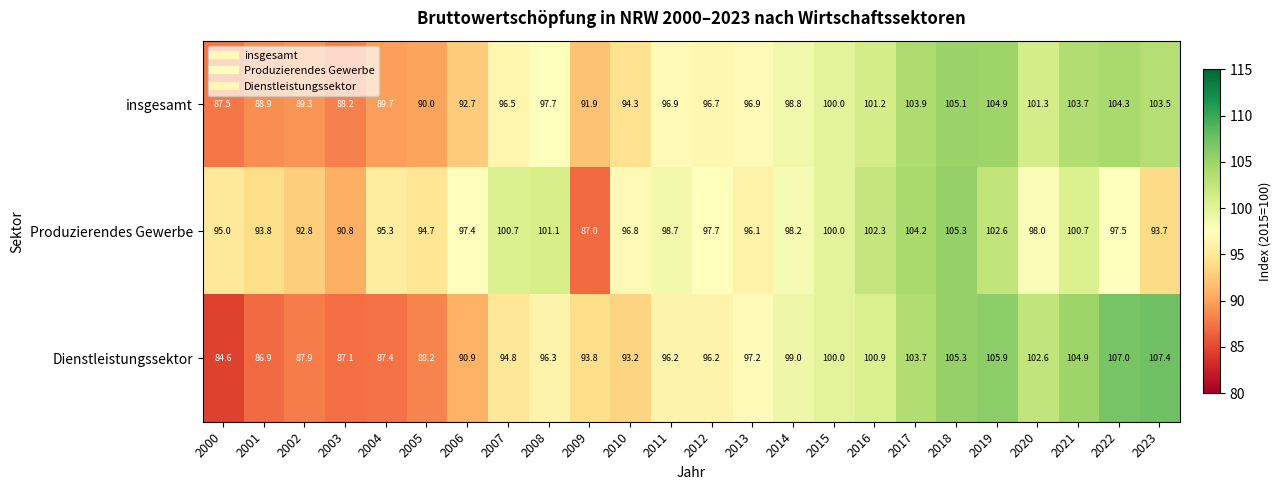

At 2014, list the series in order from smallest to largest.

Produzierendes Gewerbe, insgesamt, Dienstleistungssektor